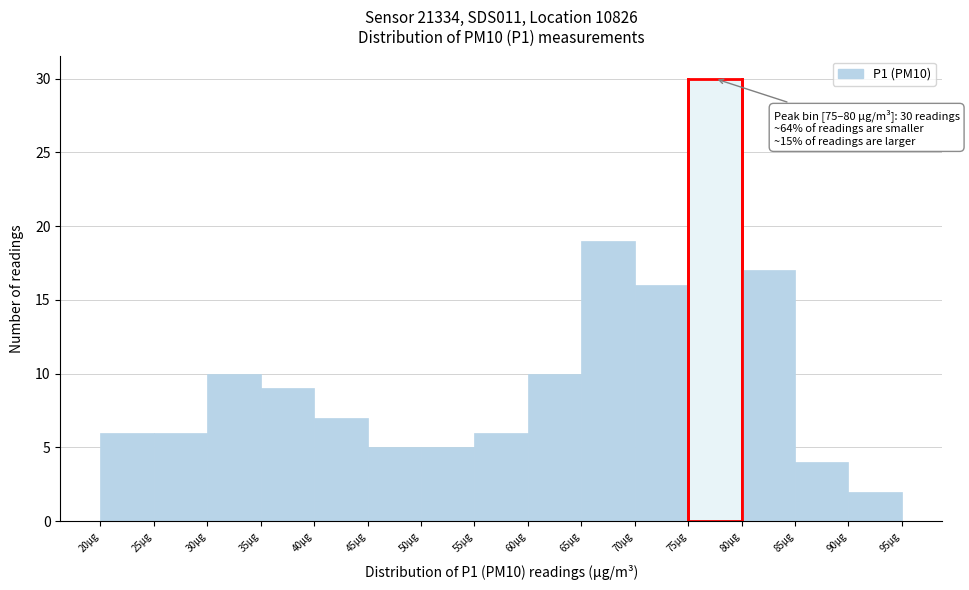

Over which range of the x-axis is the bar tallest?

75 to 80